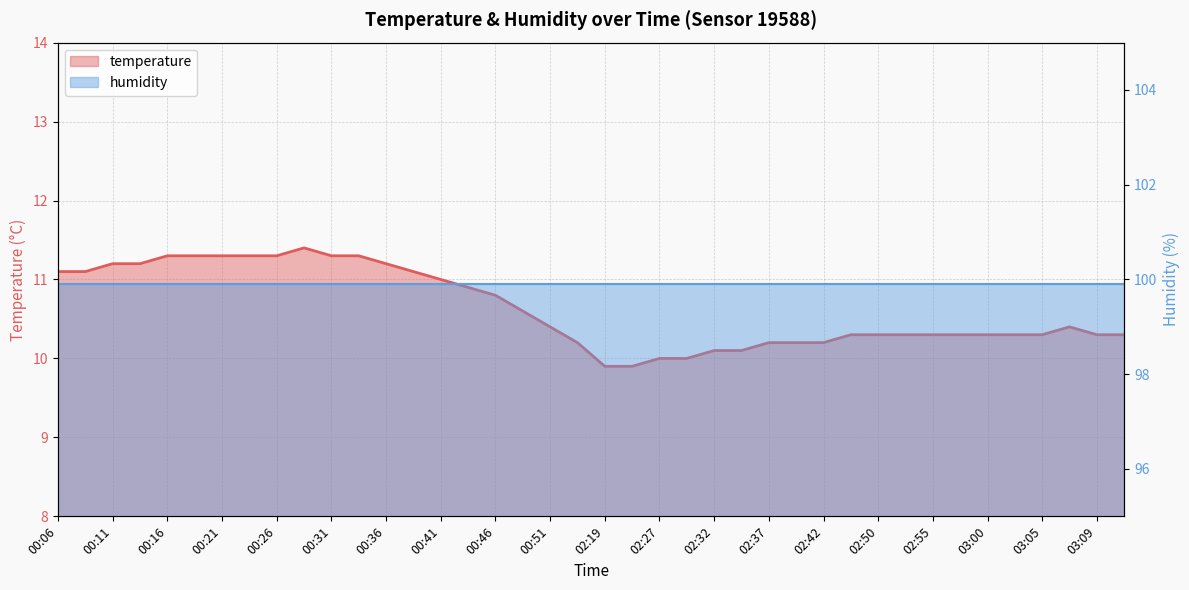

Reading left to right, transcribe all the data shown in this chart.

11.1	11.1	11.2	11.2	11.3	11.3	11.3	11.3	11.3	11.4	11.3	11.3	11.2	11.1	11.0	10.9	10.8	10.6	10.4	10.2	9.9	9.9	10.0	10.0	10.1	10.1	10.2	10.2	10.2	10.3	10.3	10.3	10.3	10.3	10.3	10.3	10.3	10.4	10.3	10.3